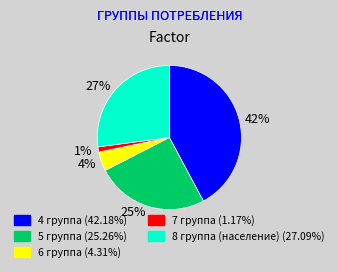

To the nearest percent, what is the difference between the 1% and 27% slice percentages?

26%